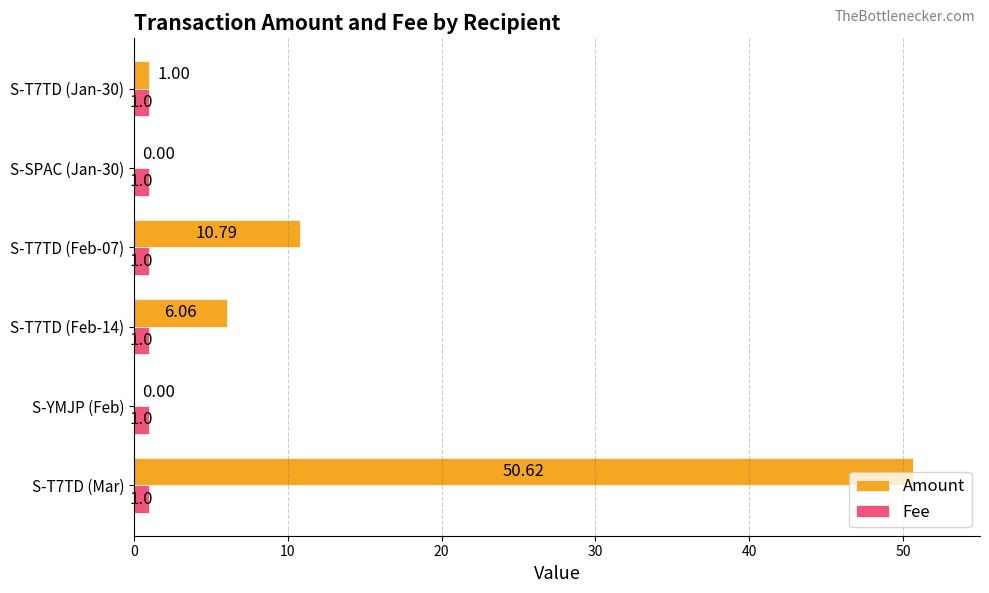

Which series has the largest total across all categories?

Amount